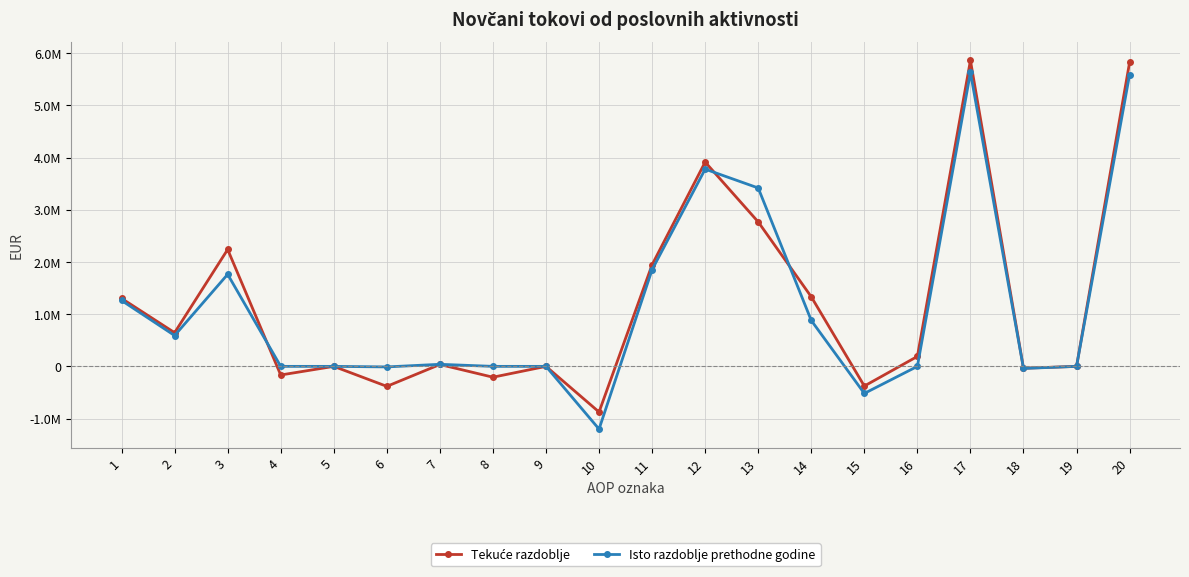

What is the smallest value displayed?

-1201341